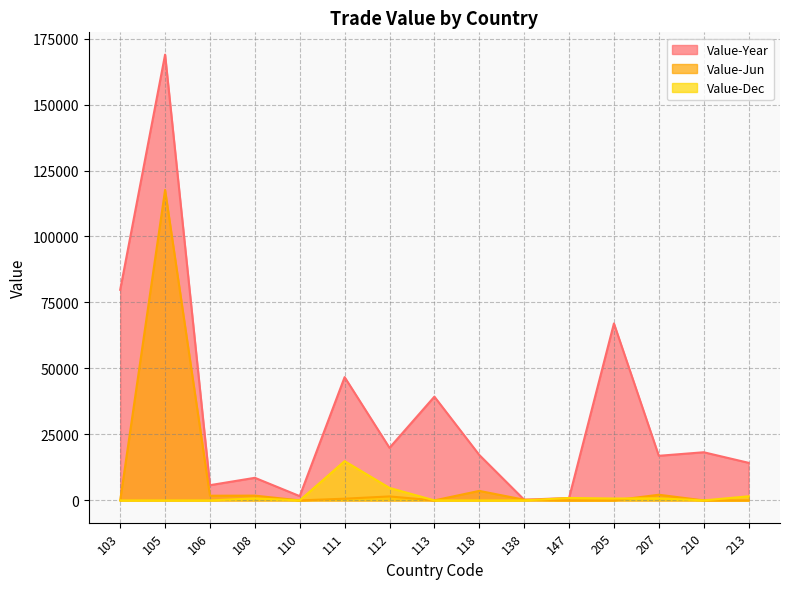

Which series has the largest total across all categories?

Value-Year